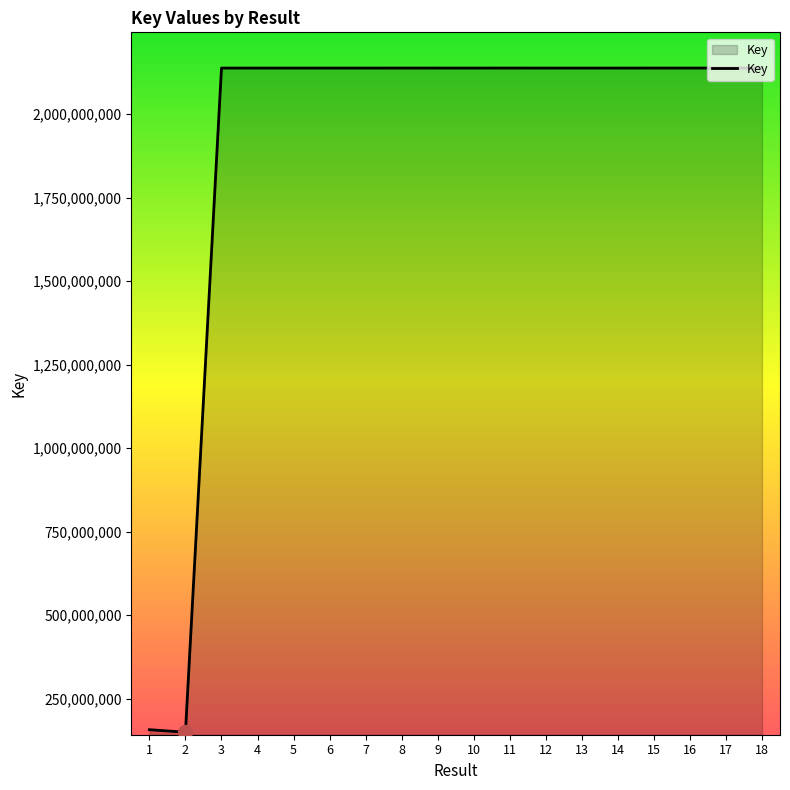

True or false: the data shows 2137653767 at 4.

True